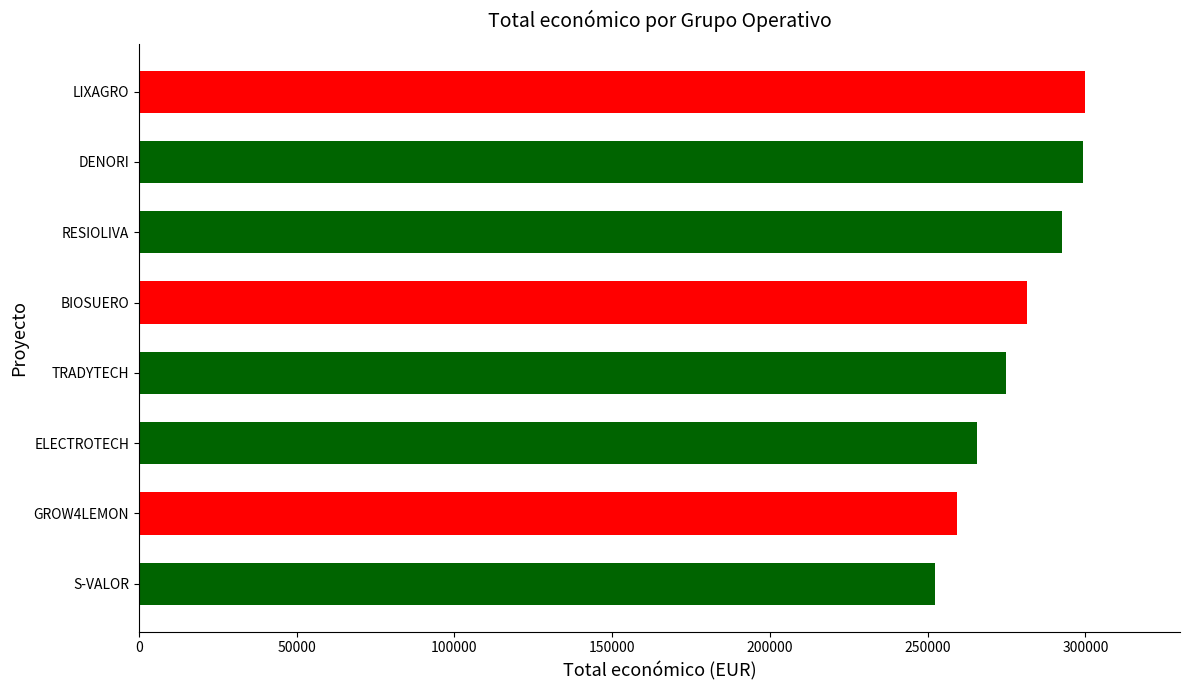

What is the sum of the values at BIOSUERO and ELECTROTECH?

547226